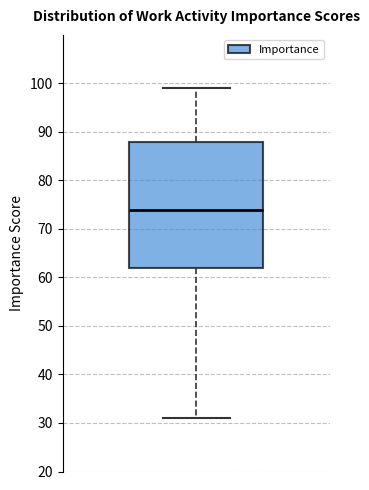

Read this box plot against the y-axis: the position of the median line, the range covered by the box, and the ends of both whiskers. The values are not printed on the chart, so give them approximately, as read against the axis.

median 74, box 62 to 88, whiskers 31 to 99